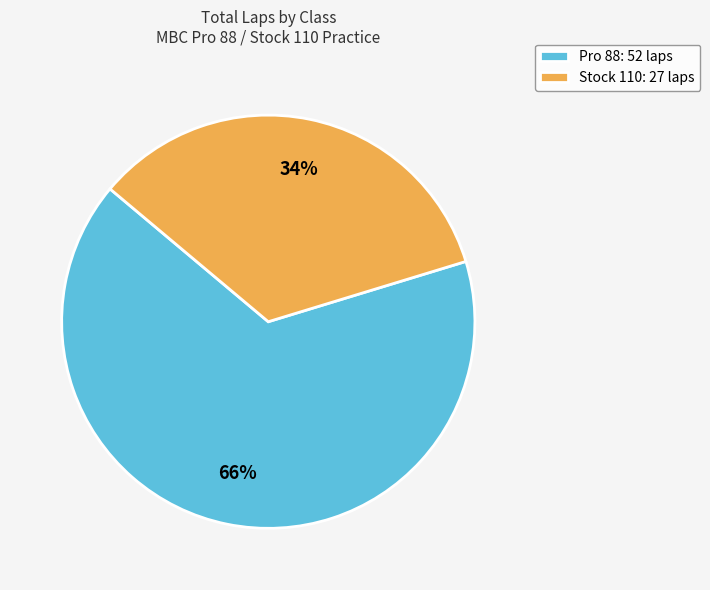

Is there any slice that represents more than half of the pie?

Yes